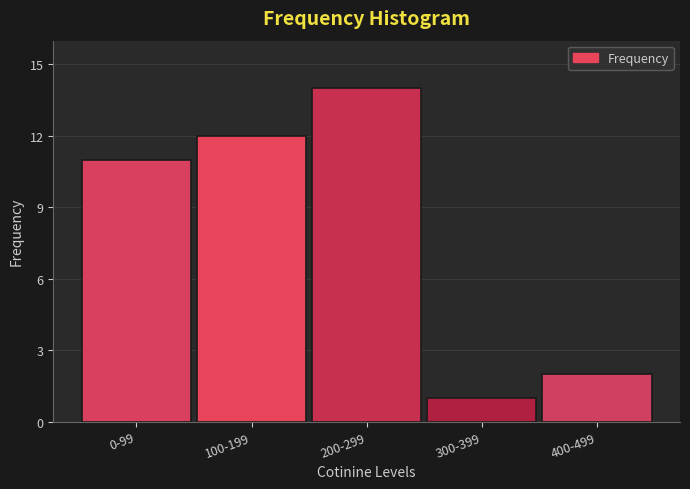

Reading left to right, extract all data points from this chart.

11	12	14	1	2